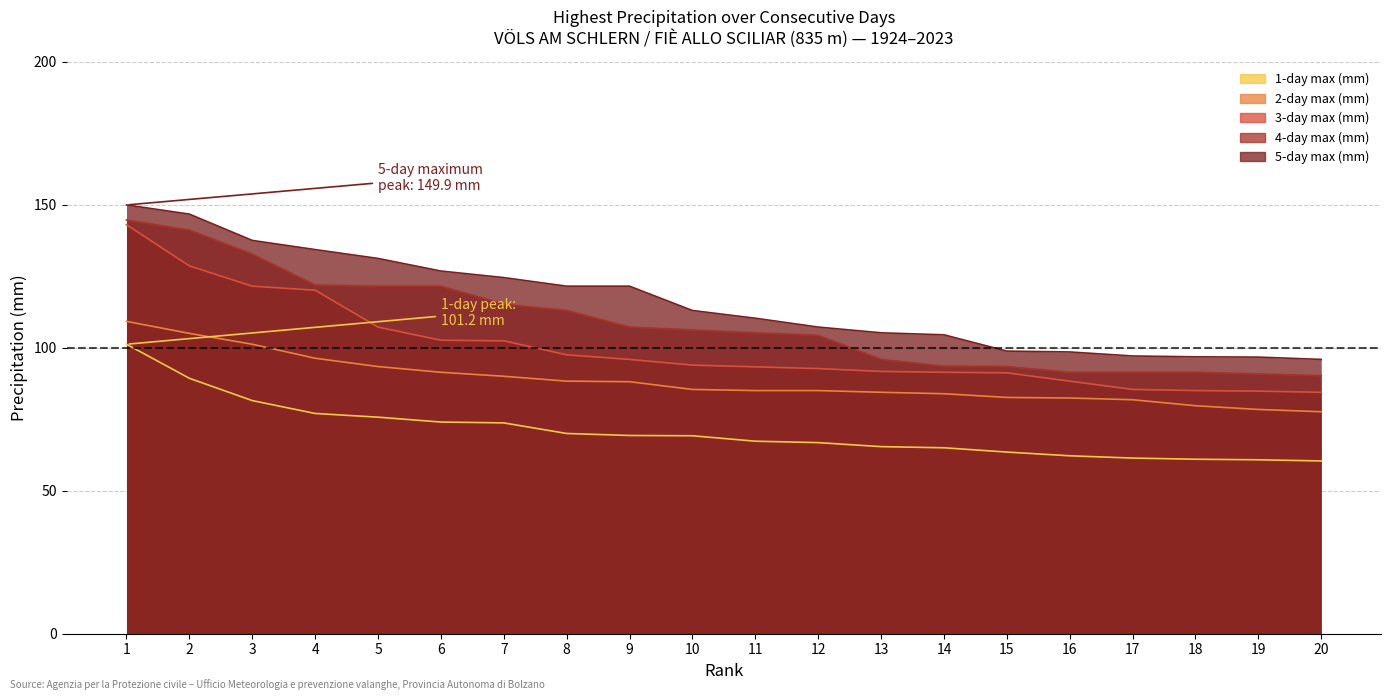

What is the difference between the 2-day max (mm) values at 3 and 16?

18.8